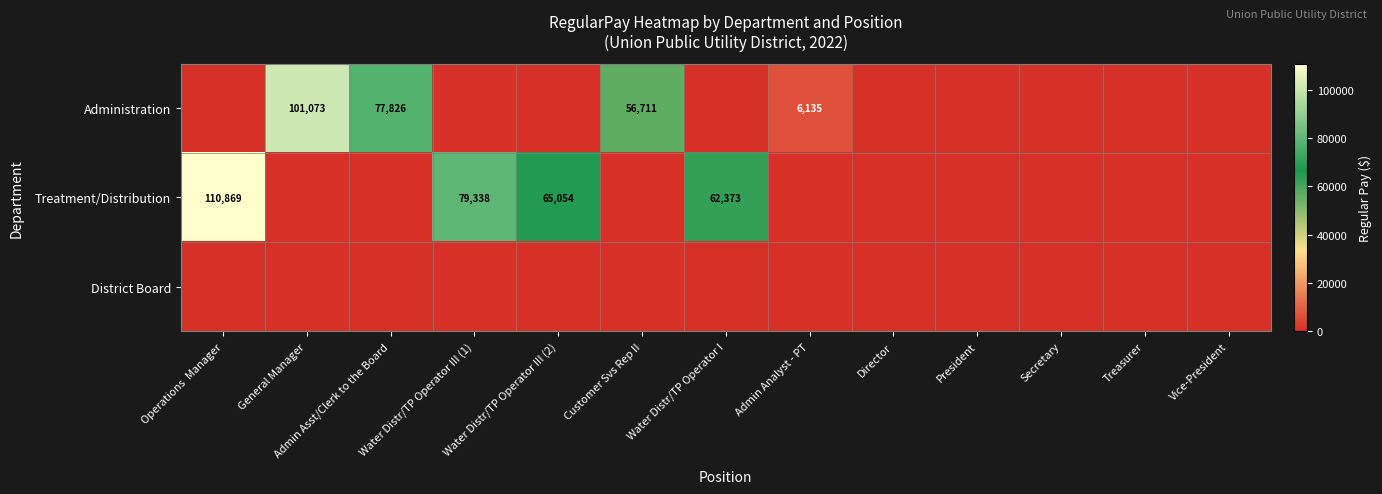

What is the spread (max minus min) of values at Water Distr/TP Operator III (1)?

79338